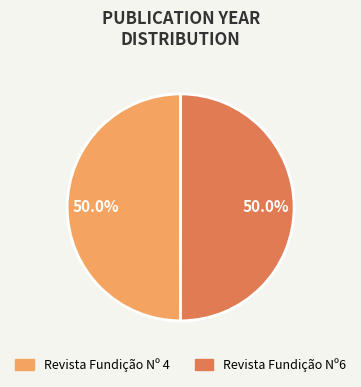

Combined, do Revista Fundição Nº 4 and Revista Fundição Nº6 account for over 50%?

Yes